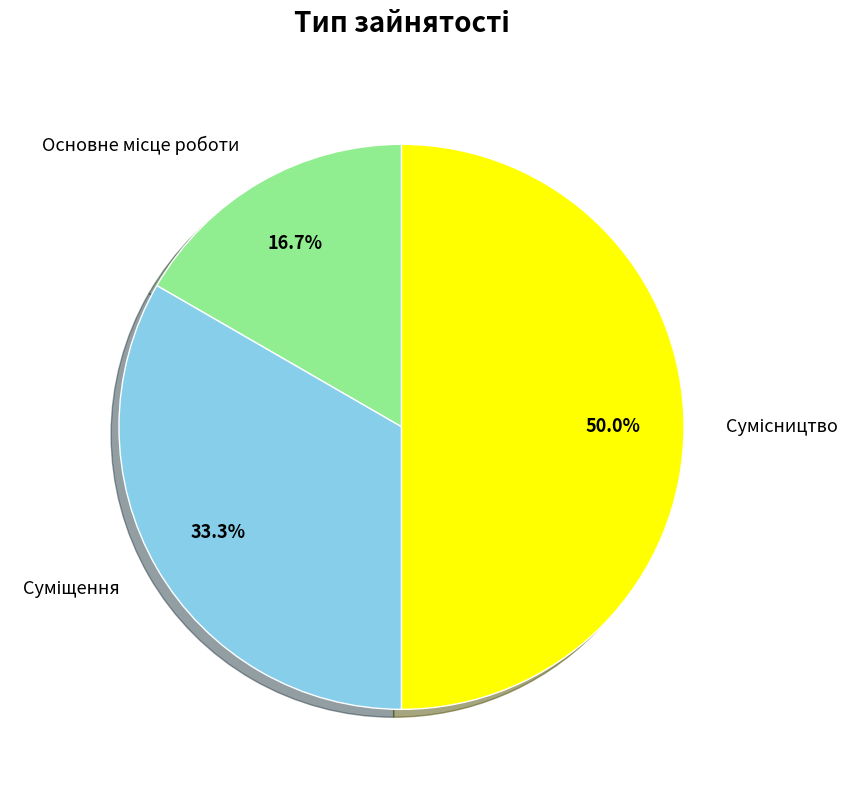

Approximately how many times larger is the value at Основне місце роботи compared to Сумісництво?

0.3